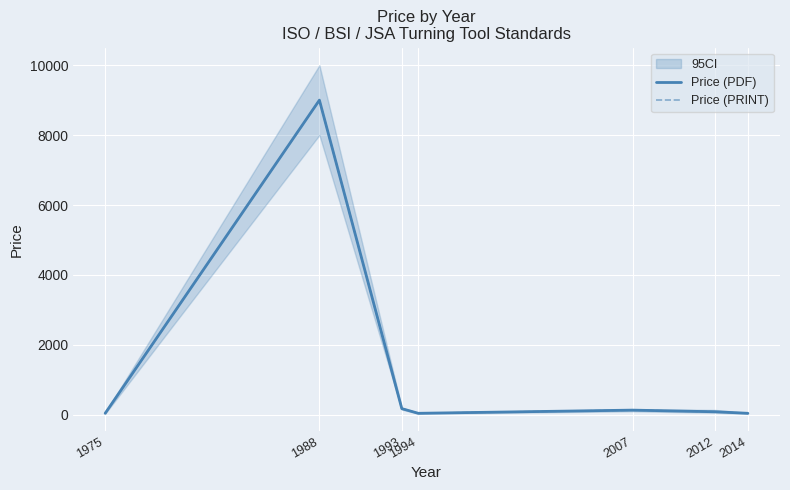

Rank the series by their maximum value, from lowest to highest.

Price (PDF), Price (PRINT)